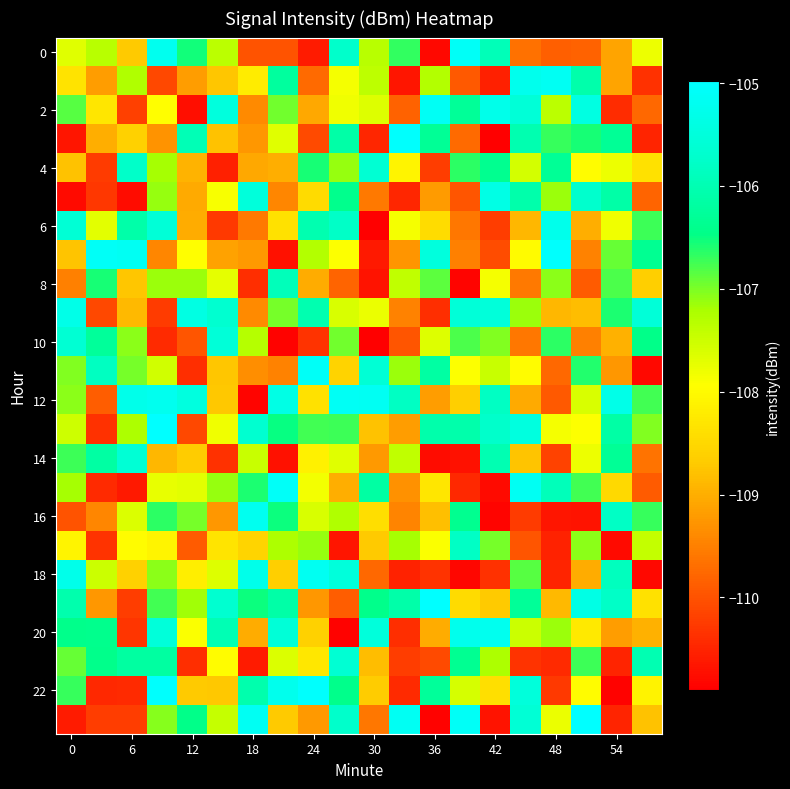

Which label corresponds to the largest value in the chart?

17